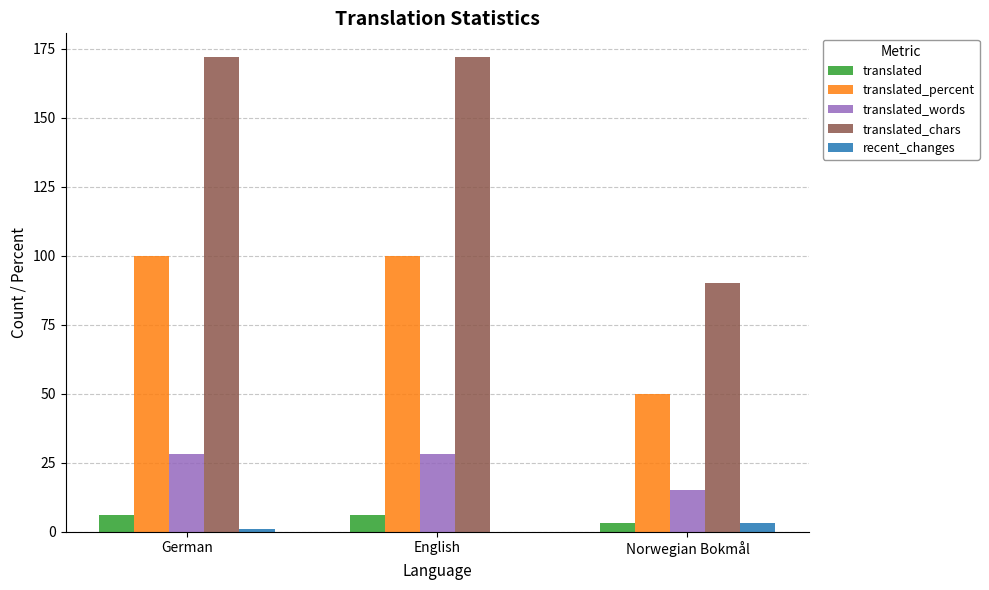

What is the spread (max minus min) of values at Norwegian Bokmål?

87